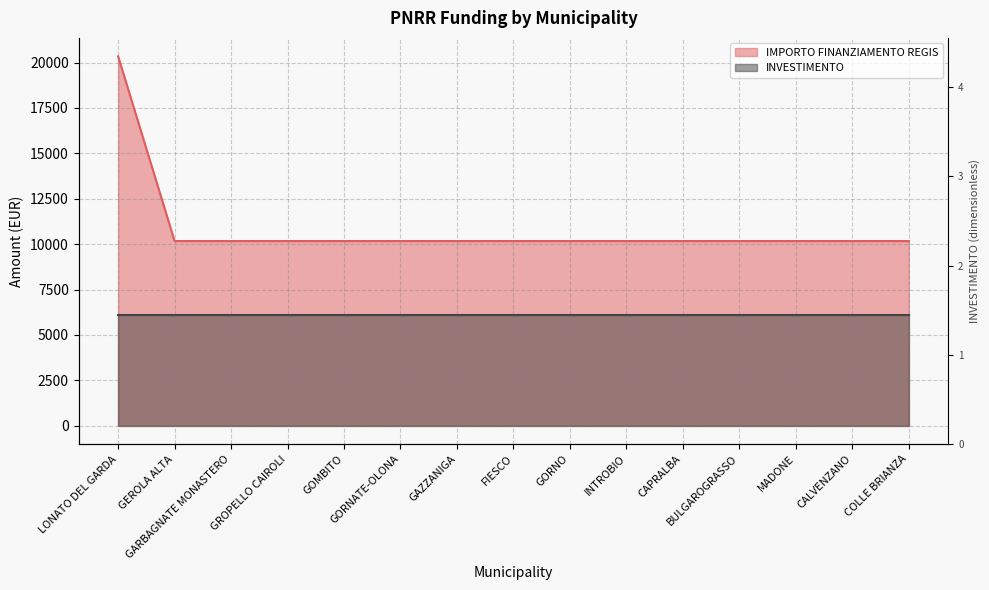

Is it true that the value at BULGAROGRASSO is 10172?

True